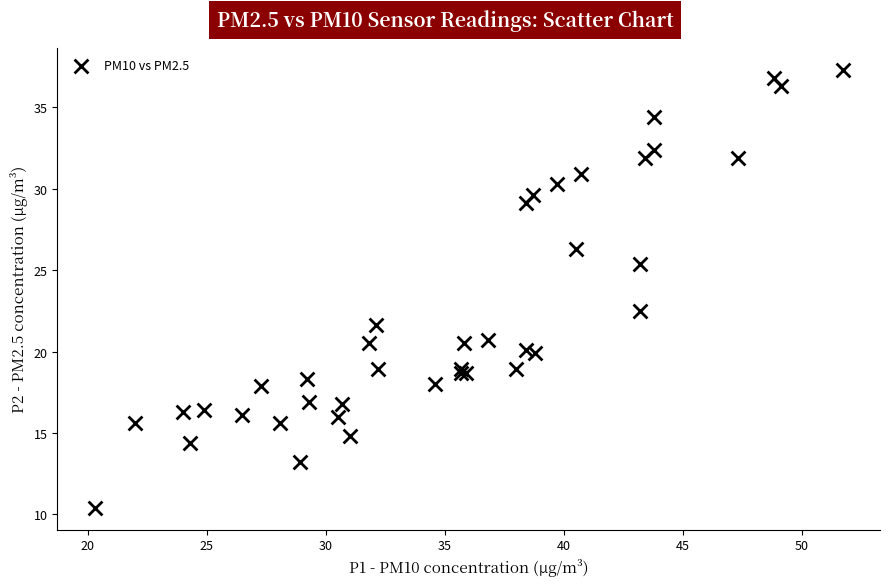

What Y value in the scatter plot is closest to 23?

22.5